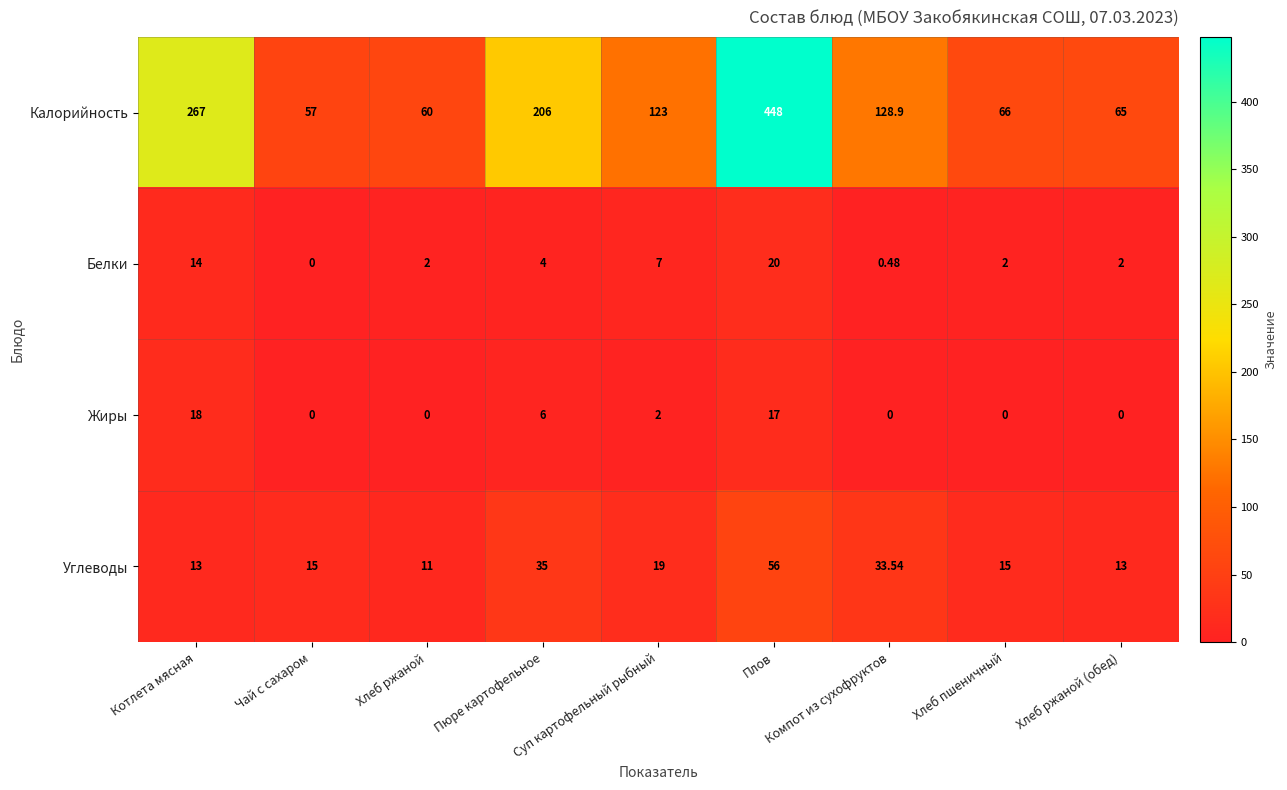

At which category does the chart reach its peak across all series?

Плов